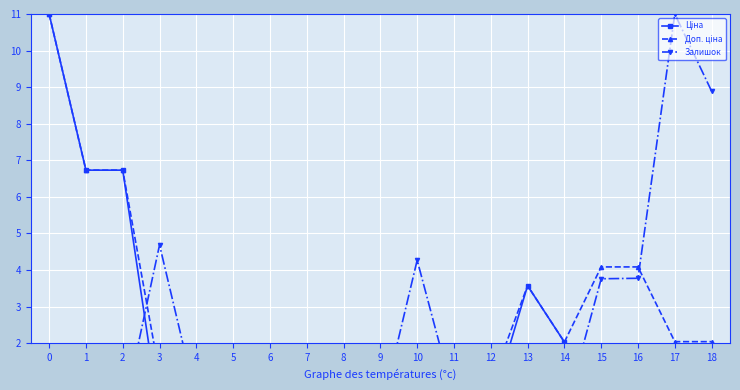

Where do Доп. ціна and Залишок first cross each other?

2 and 3